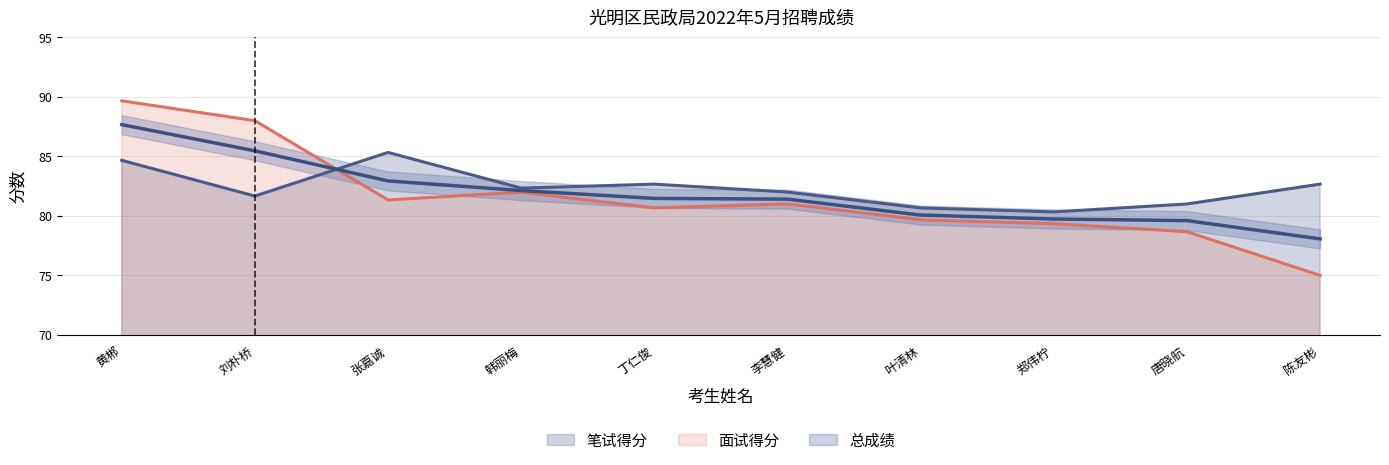

What is the smallest value displayed?

75.0